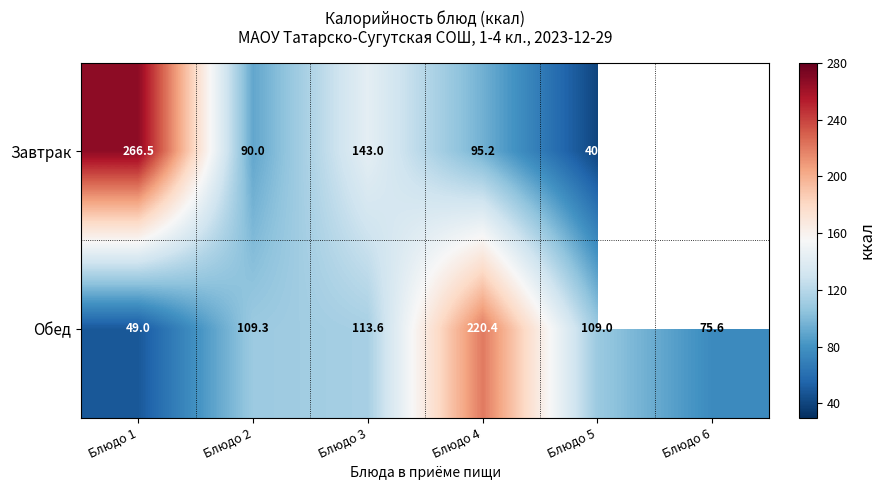

At Блюдо 5, list the series in order from largest to smallest.

Обед, Завтрак